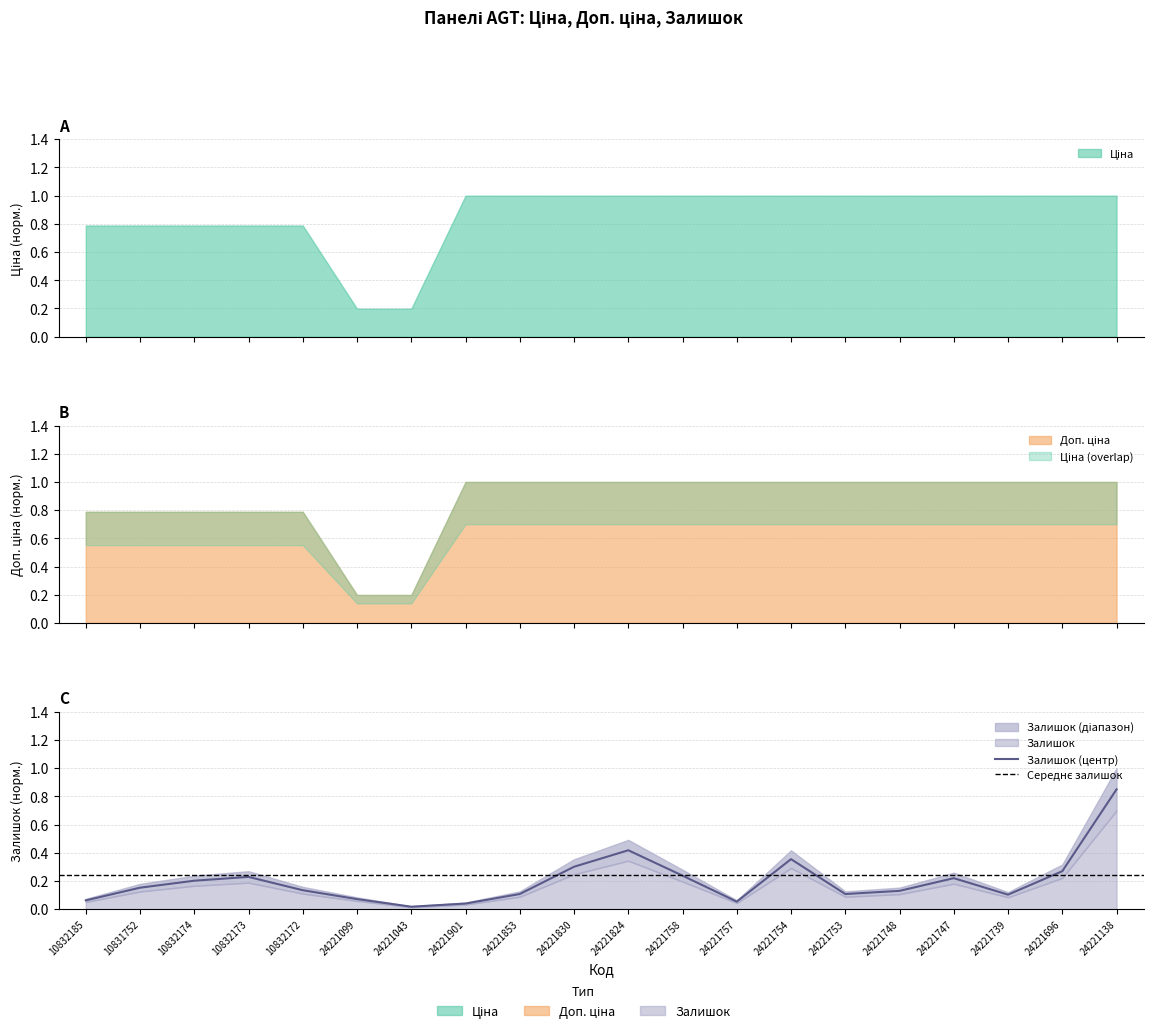

True or false: Залишок and Ціна intersect in this chart.

False